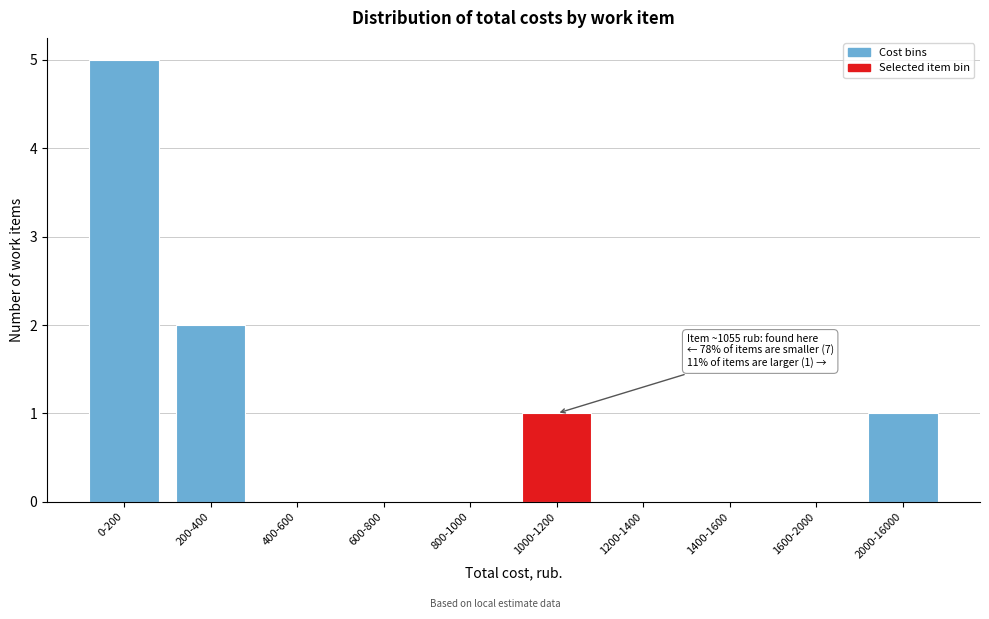

Reading left to right, extract all data points from this chart.

0-200=5	200-400=2	400-600=0	600-800=0	800-1000=0	1000-1200=1	1200-1400=0	1400-1600=0	1600-2000=0	2000-16000=1